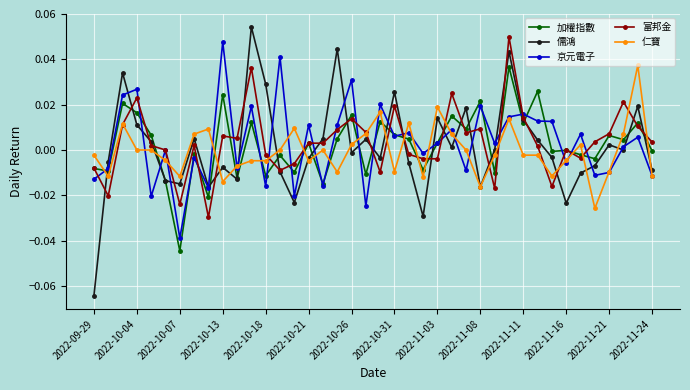

True or false: 京元電子 has more than 1 points higher than both neighbors.

True